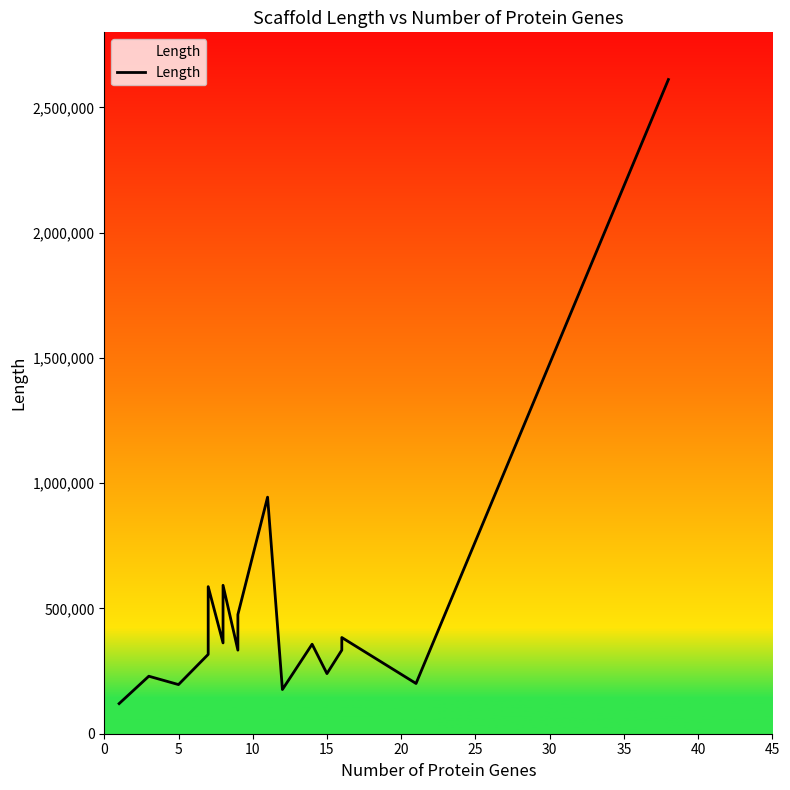

How many points are higher than both their immediate neighbors (excluding endpoints)?

6